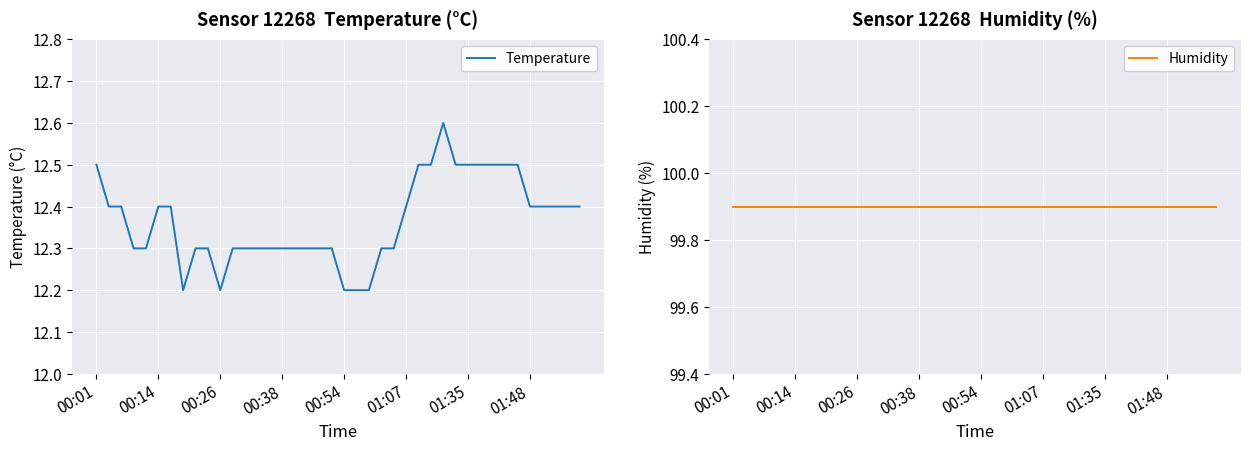

What are all the series names shown in the legend?

Temperature, Humidity